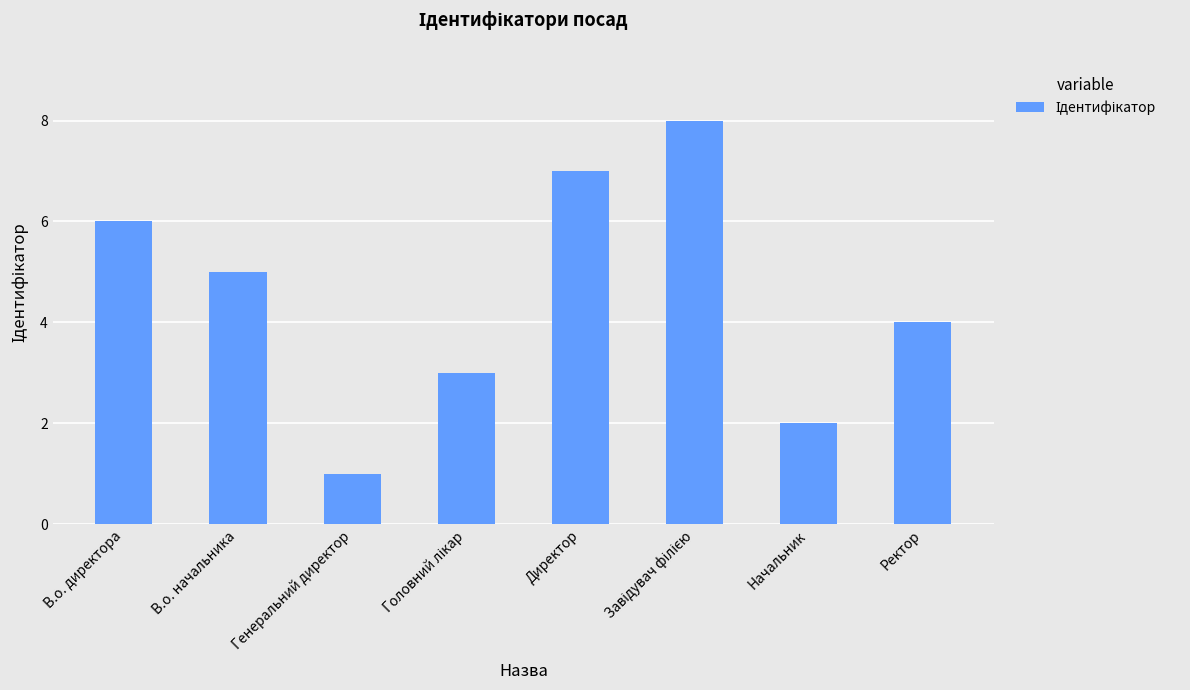

How many distinct data groups are displayed?

1